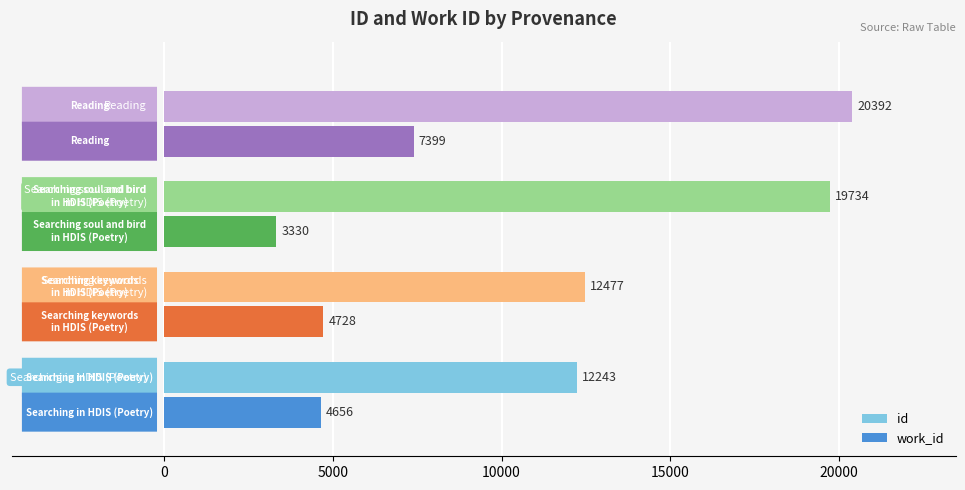

Rank the series by their average value, from highest to lowest.

id, work_id